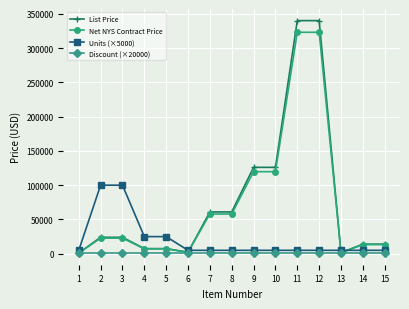

What are all the series names shown in the legend?

List Price, Net NYS Contract Price, Units (×5000), Discount (×20000)